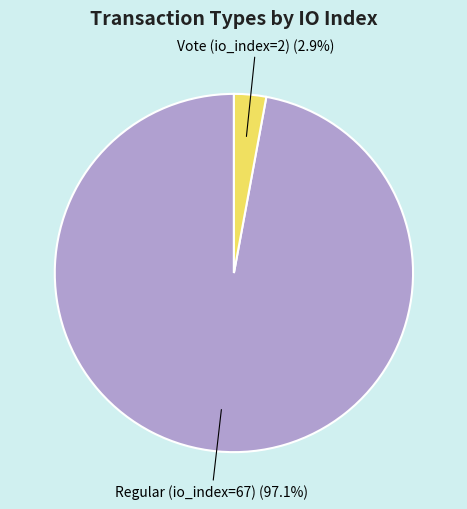

Is there any slice that represents more than half of the pie?

Yes